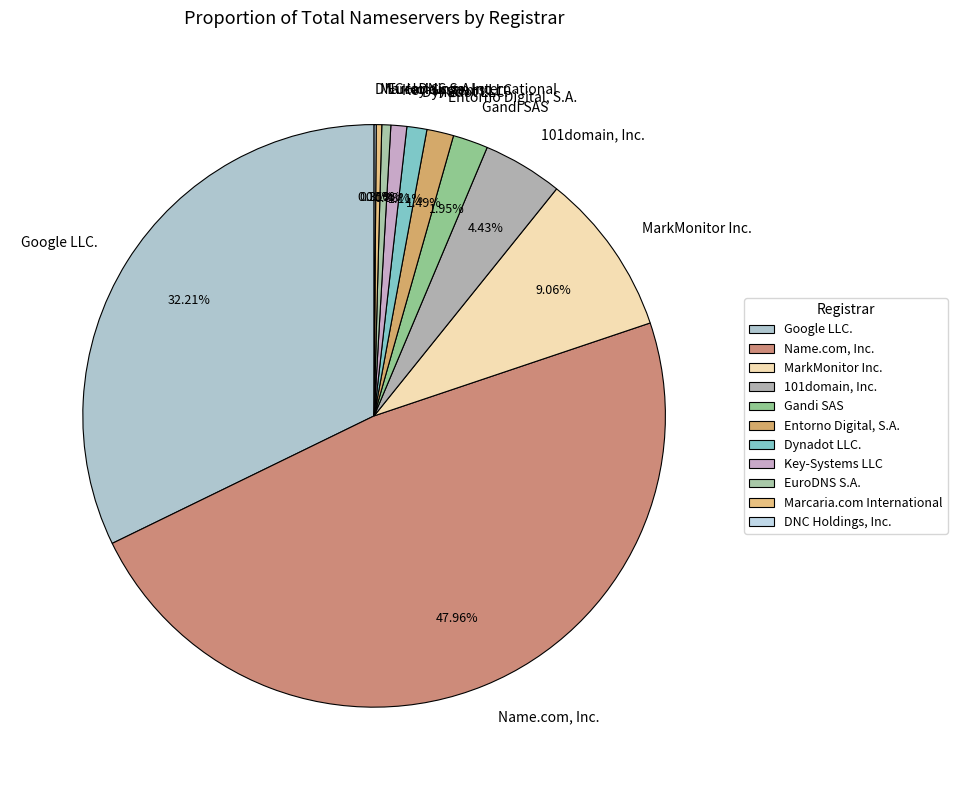

Is there any slice that represents more than half of the pie?

No